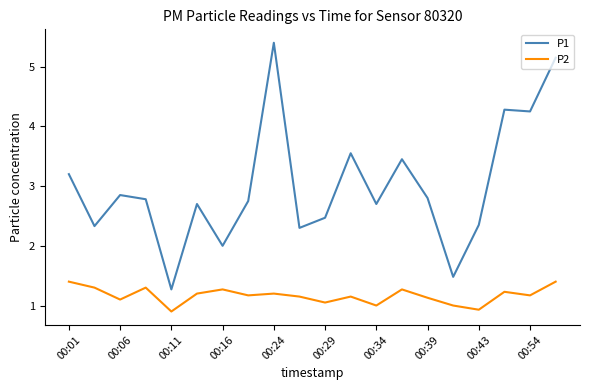

Rank the series by their average value, from highest to lowest.

P1, P2